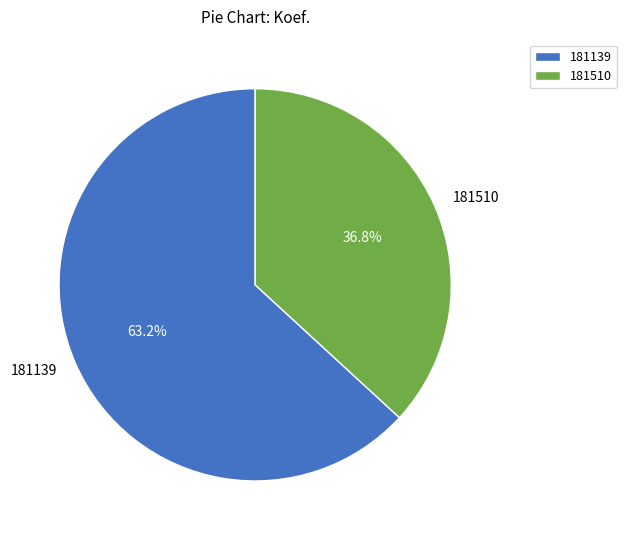

How many segments does this pie chart have?

2